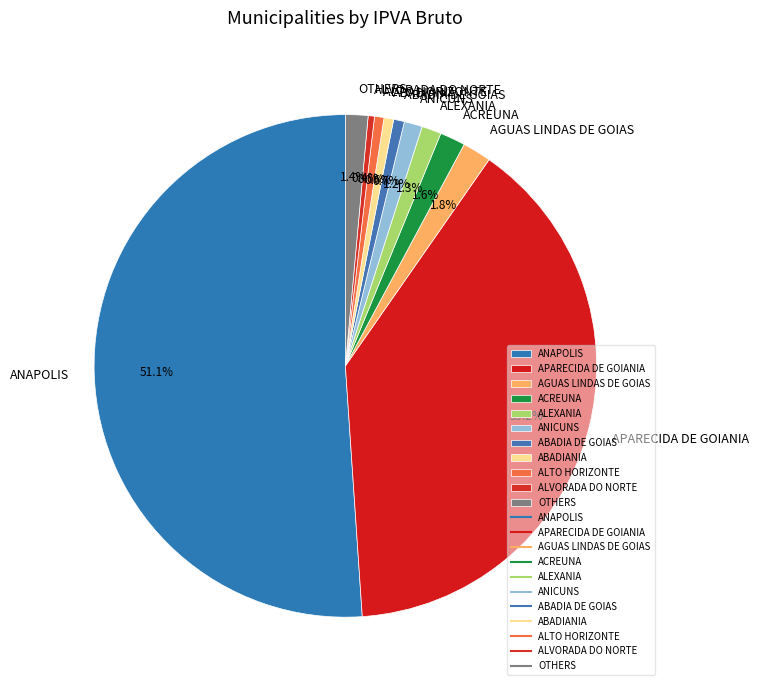

What is the majority slice?

ANAPOLIS